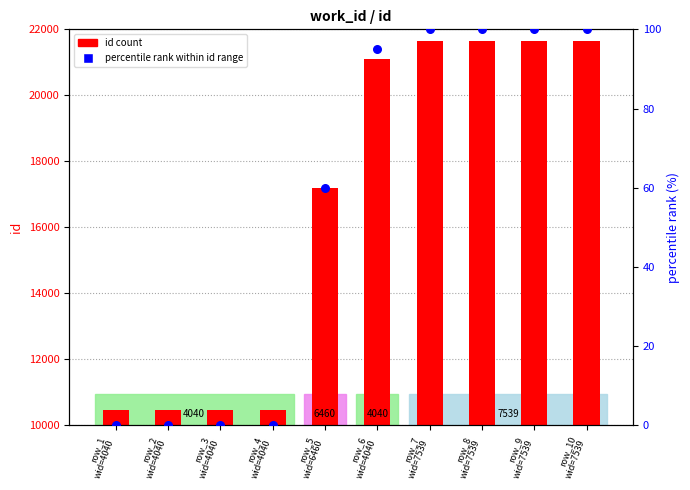

Which series reaches the maximum Y coordinate?

id count